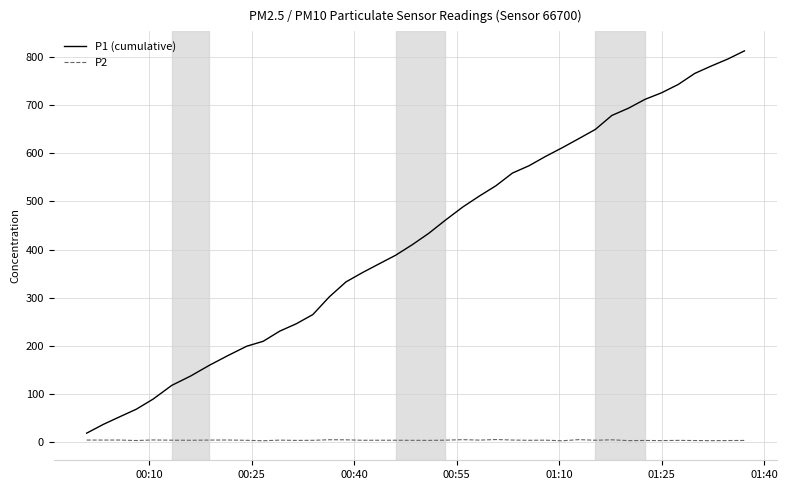

What is the maximum value shown in the chart?

812.6